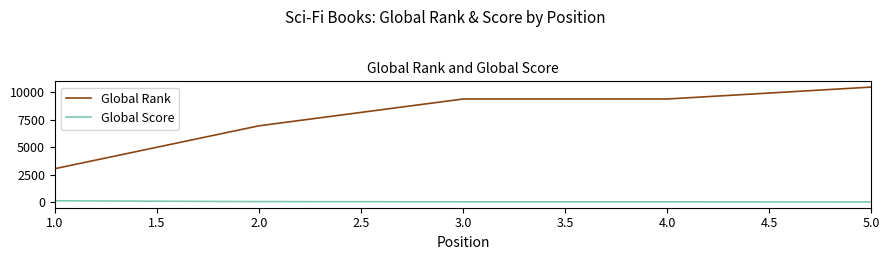

True or false: Global Rank and Global Score cross at least once.

False